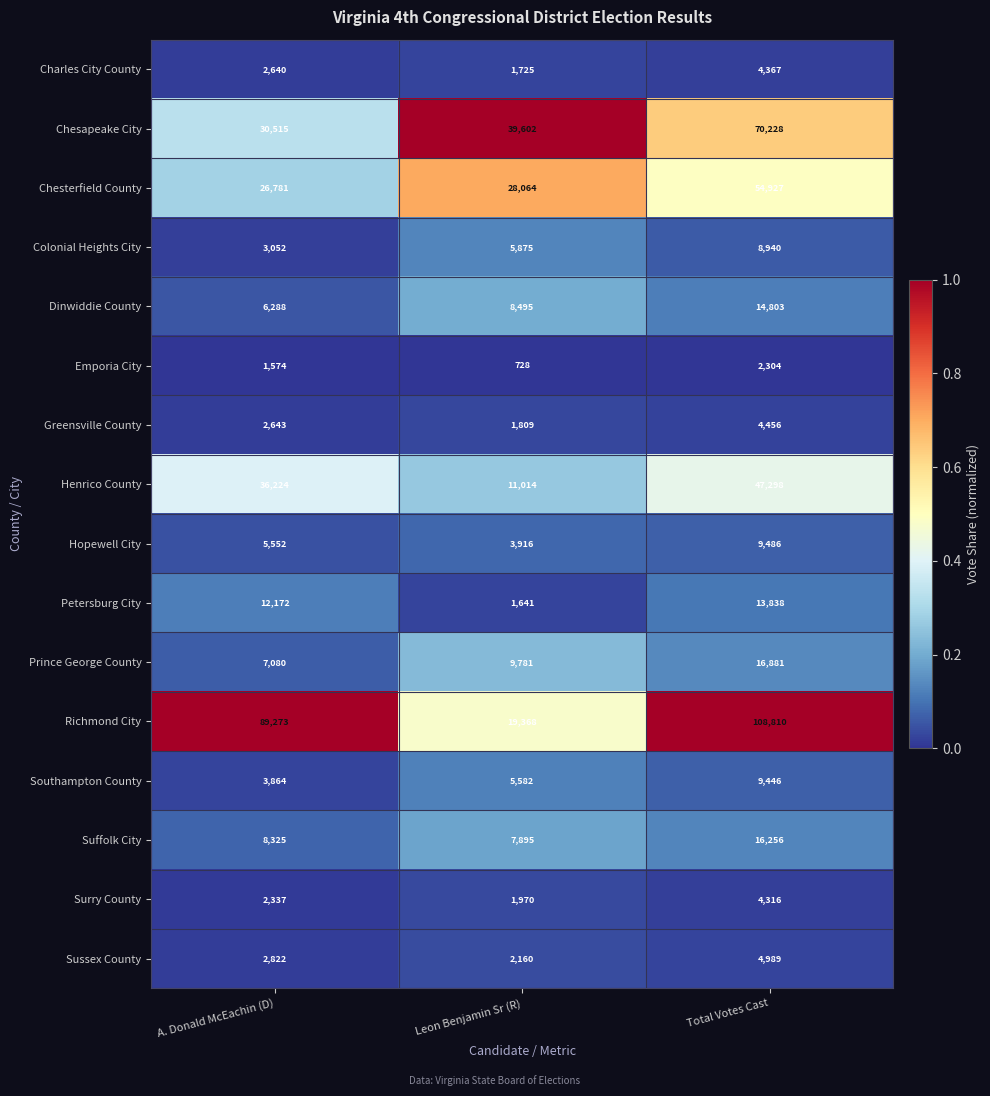

Which series has the largest total across all categories?

Richmond City